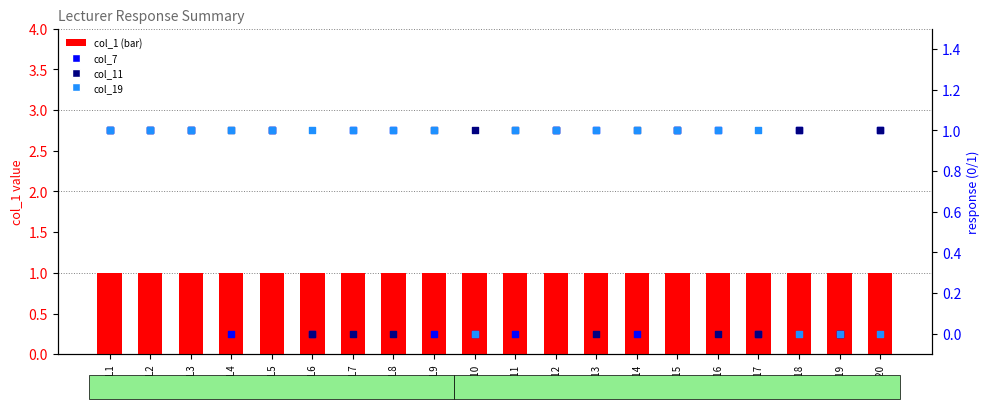

What is the total value across all series at L3?

4